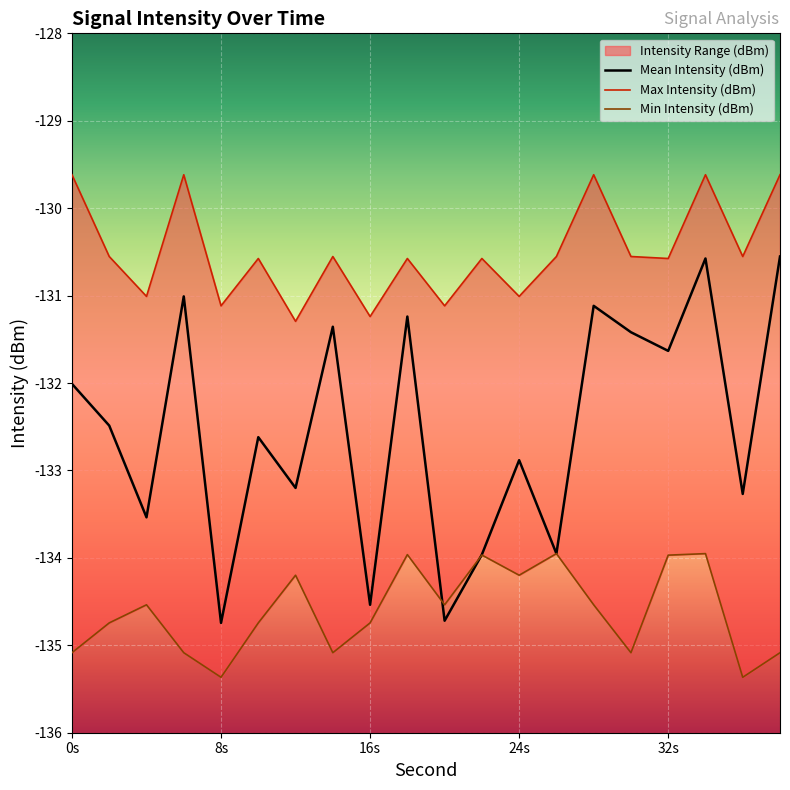

How many data points in Mean Intensity (dBm) are above -132?

8